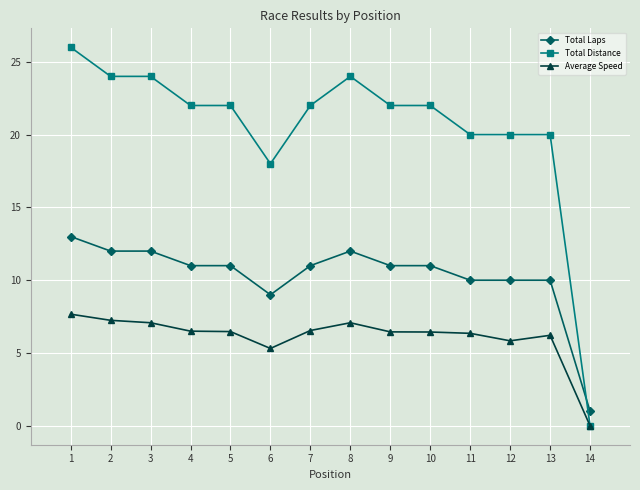

At which label does Total Distance first exceed 22?

1